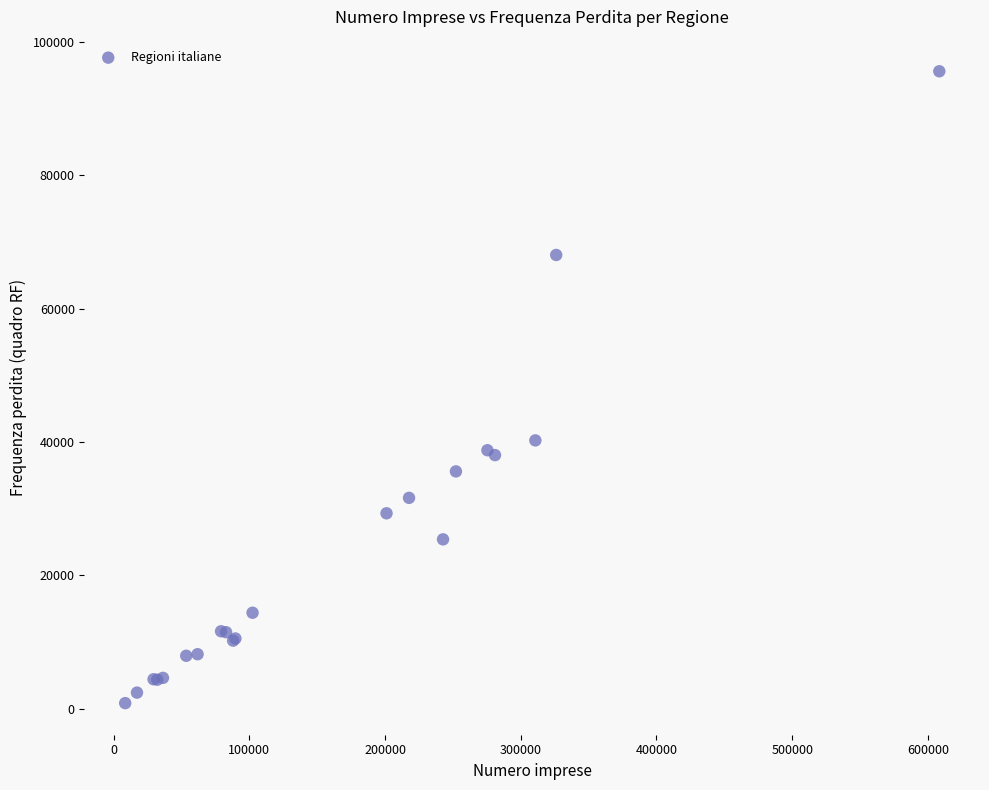

What Y value in the scatter plot is closest to 48212?

40243